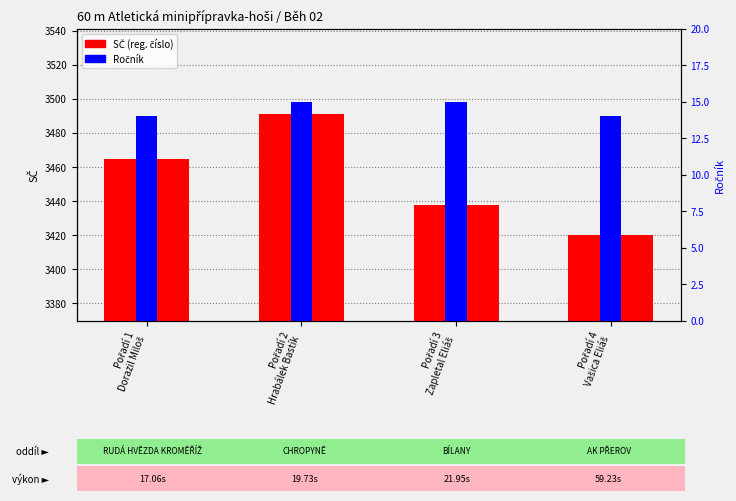

Reading right to left, what are all the values shown in this chart?

SČ (reg. číslo): 3420	3438	3491	3465
Ročník: 14	15	15	14